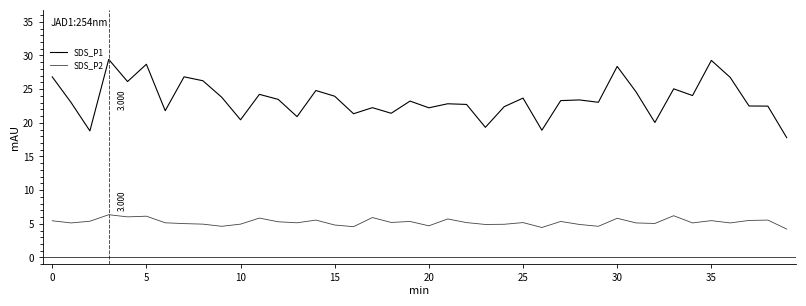

True or false: SDS_P2 and SDS_P1 intersect in this chart.

False